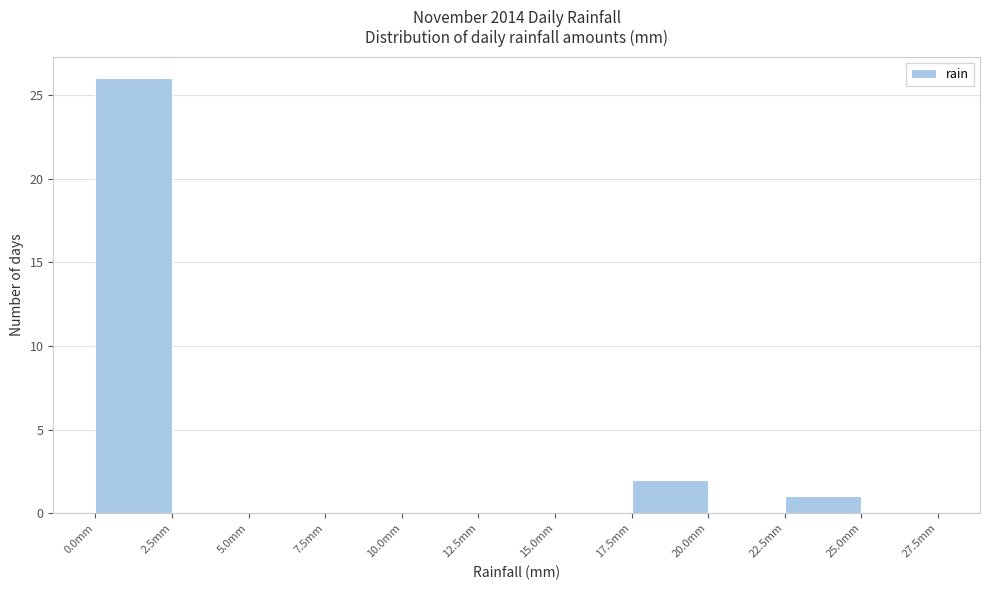

Which range on the x-axis has the tallest bar?

0.0 to 2.5